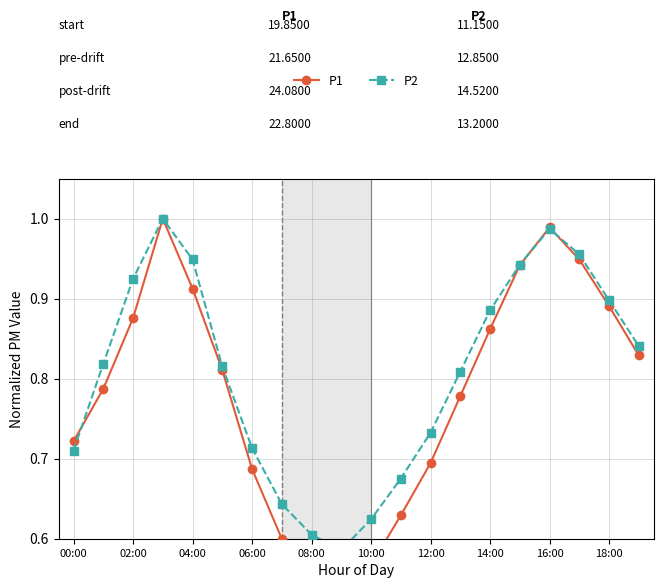

The value of P2 at 12:00 is 1.0. True or false?

False